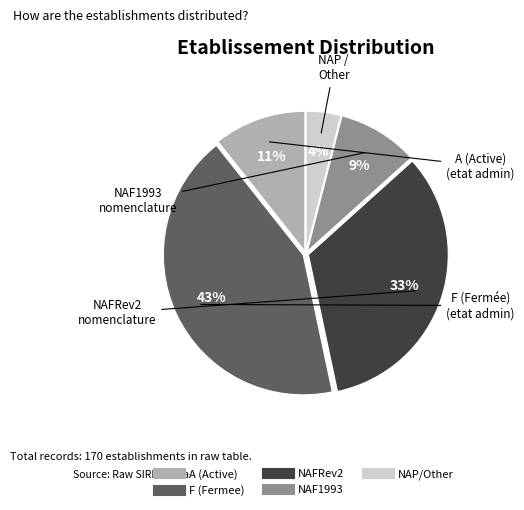

How many segments does this pie chart have?

5